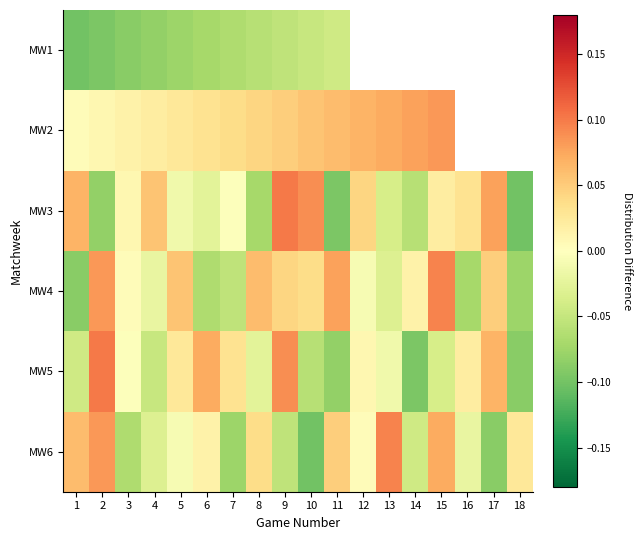

At how many categories does at least one series exceed 0?

18